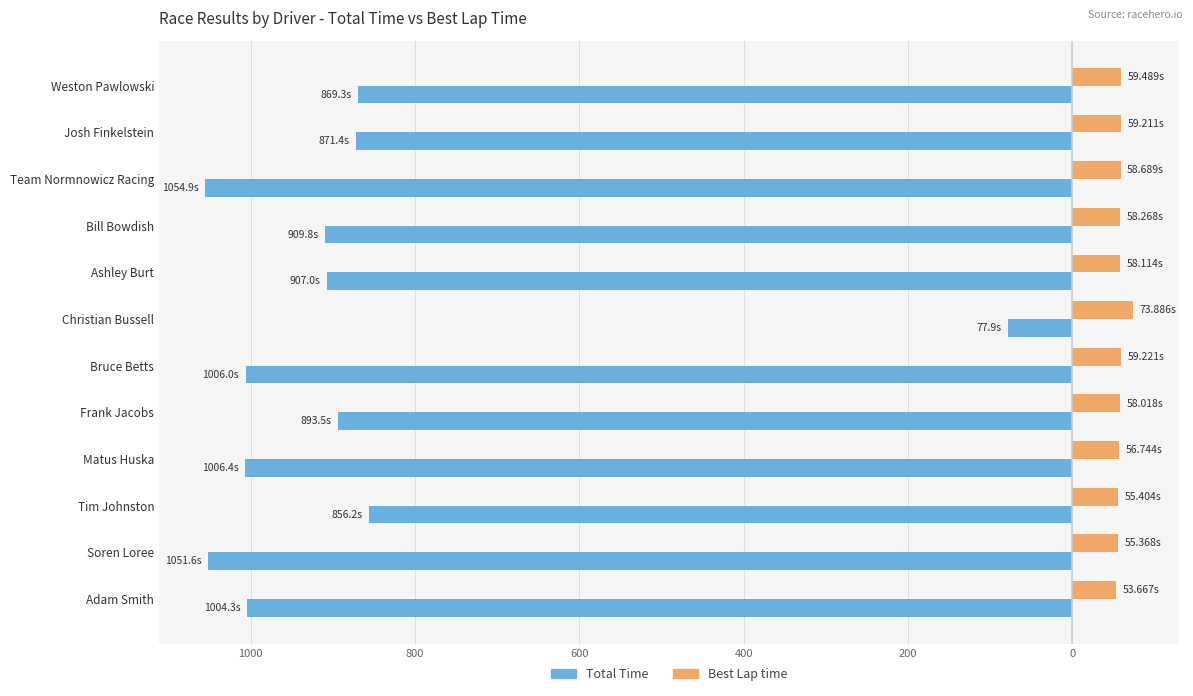

What are all the series names shown in the legend?

Total Time, Best Lap time